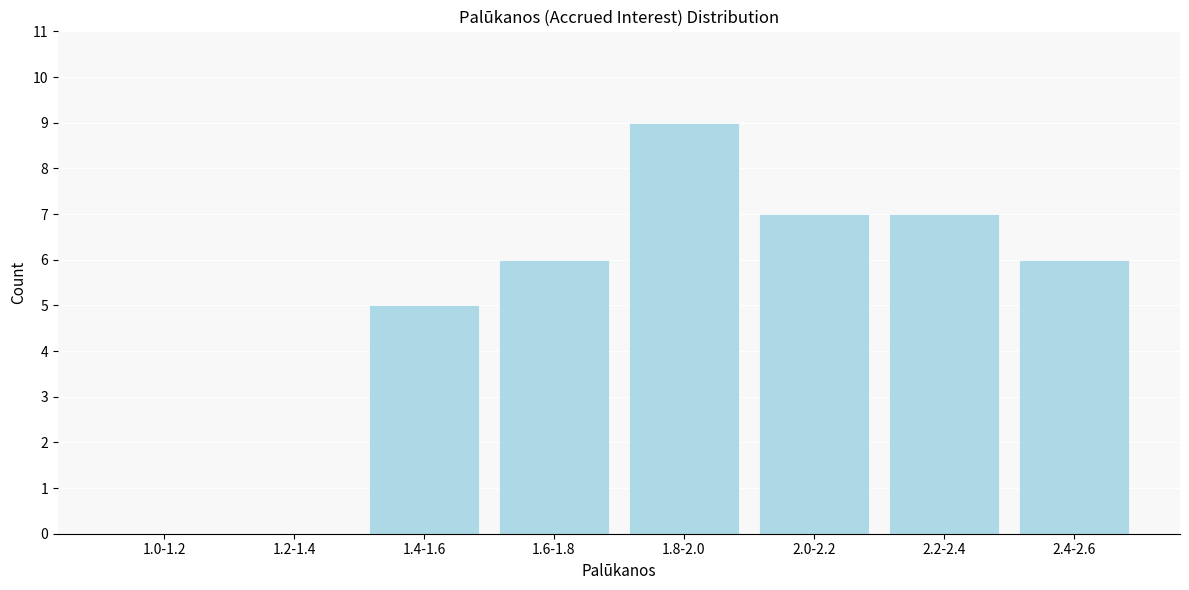

Reading right to left, what are all the values shown in this chart?

2.4-2.6=6	2.2-2.4=7	2.0-2.2=7	1.8-2.0=9	1.6-1.8=6	1.4-1.6=5	1.2-1.4=0	1.0-1.2=0